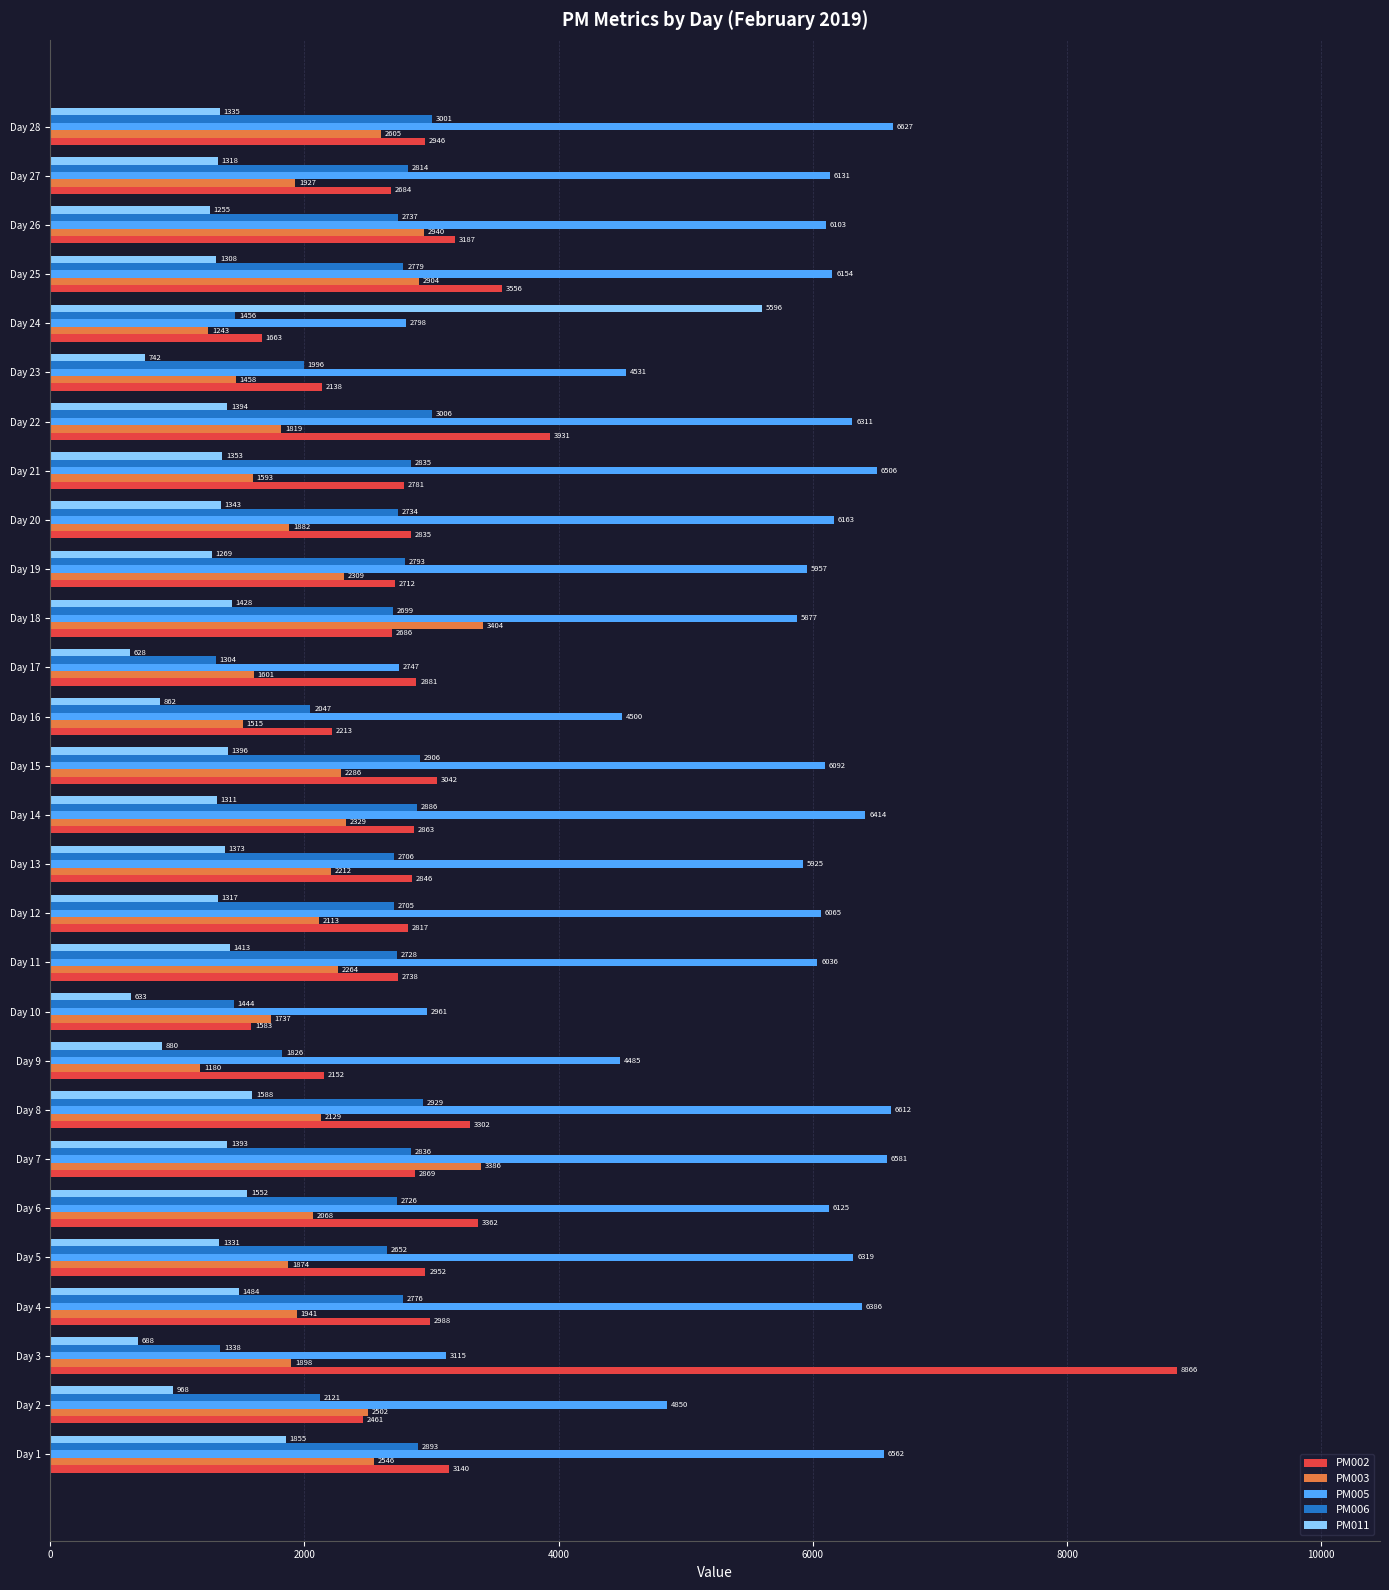

The PM002 series shows 805 at Day 17. True or false?

False